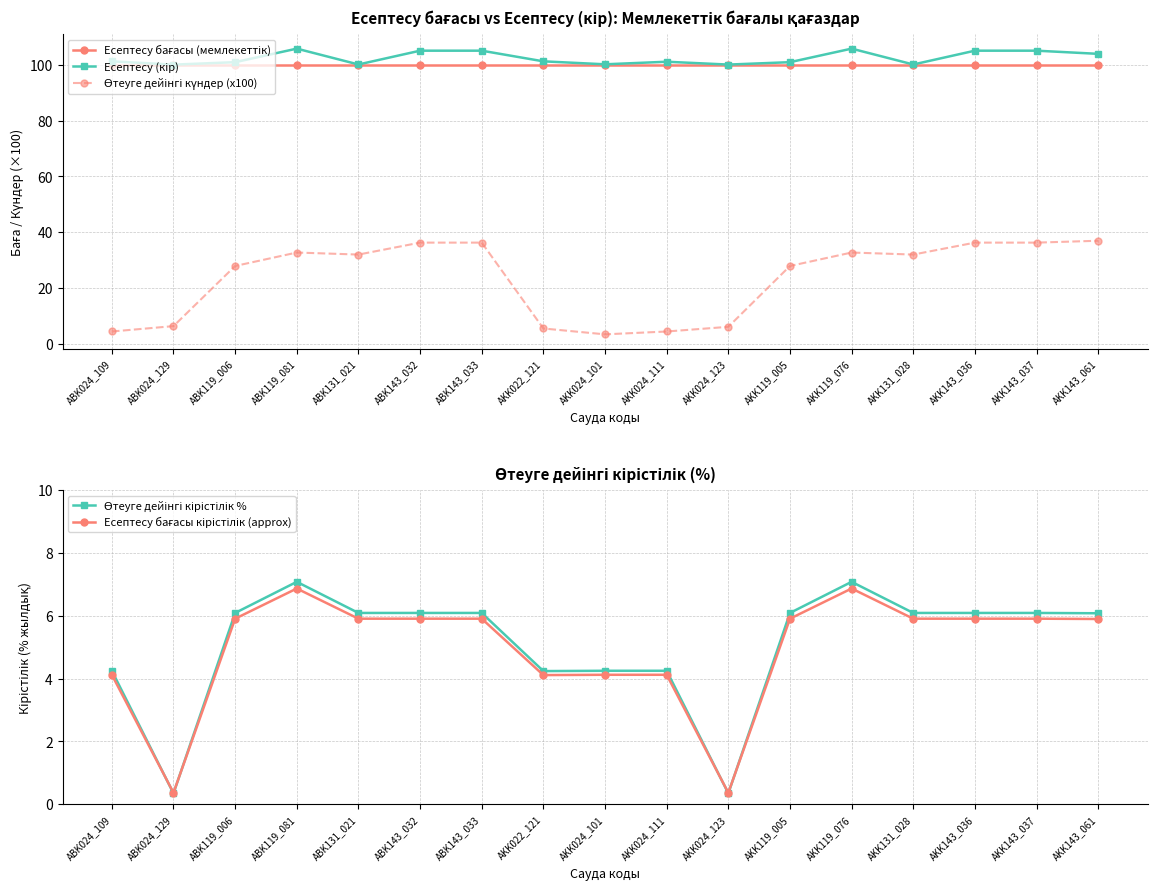

Which series has the largest range (max minus min)?

Өтеуге дейінгі күндер (x100)